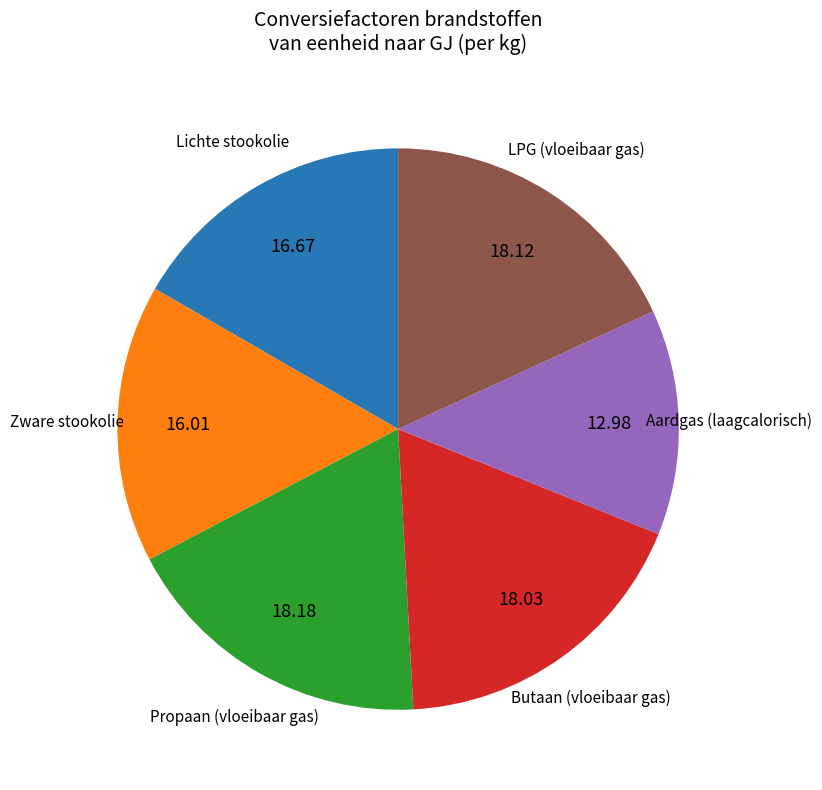

Is there a majority slice in this chart?

No